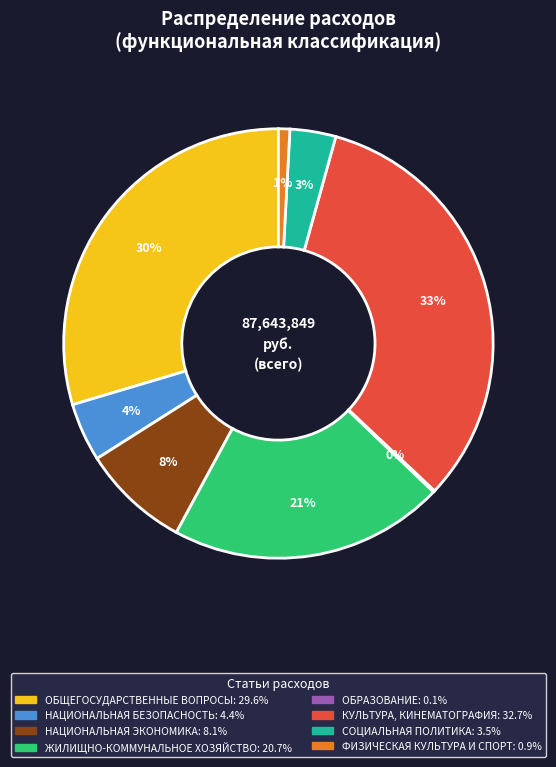

Is there a majority slice in this chart?

No